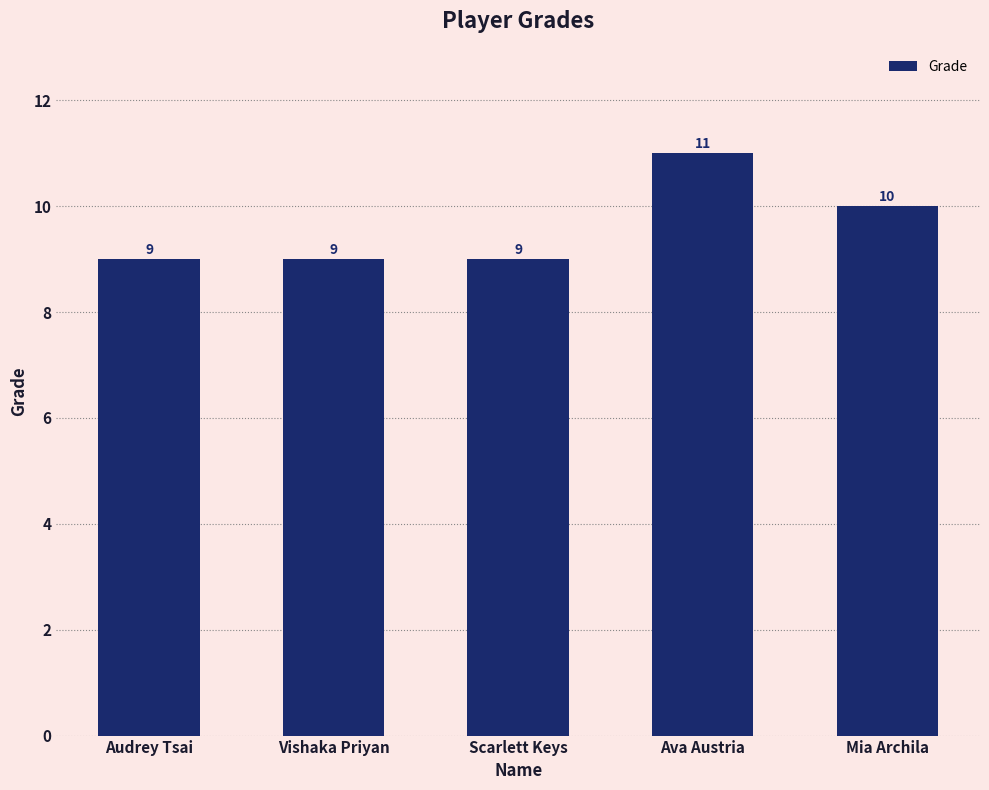

Between Ava Austria and Scarlett Keys, which is larger?

Ava Austria